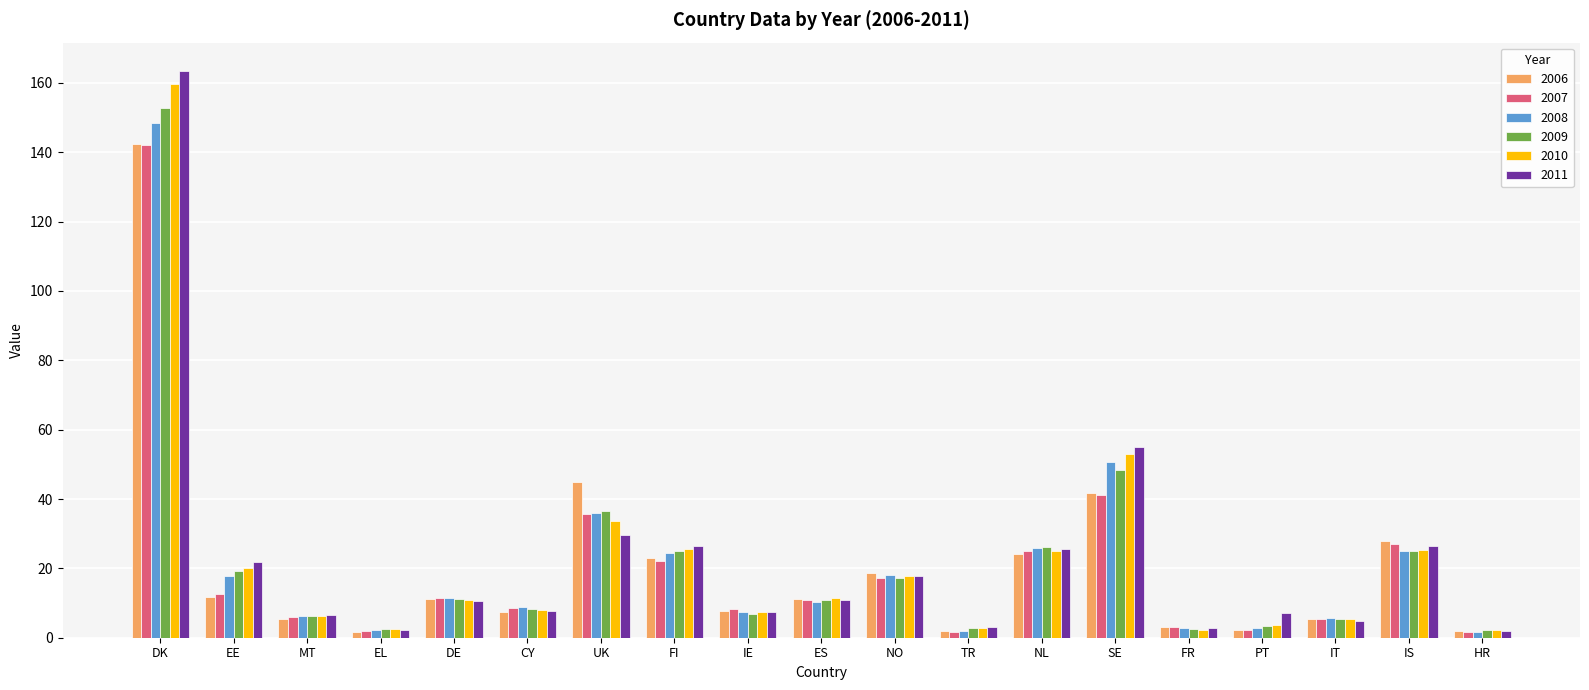

What is the highest value of the 2007 series?

142.1